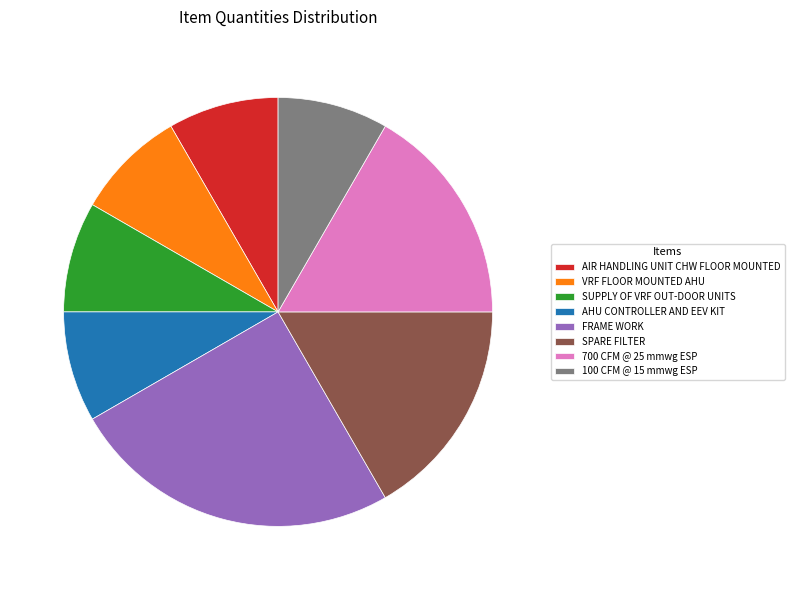

Combined, do 100 CFM @ 15 mmwg ESP and AIR HANDLING UNIT CHW FLOOR MOUNTED account for over 50%?

No